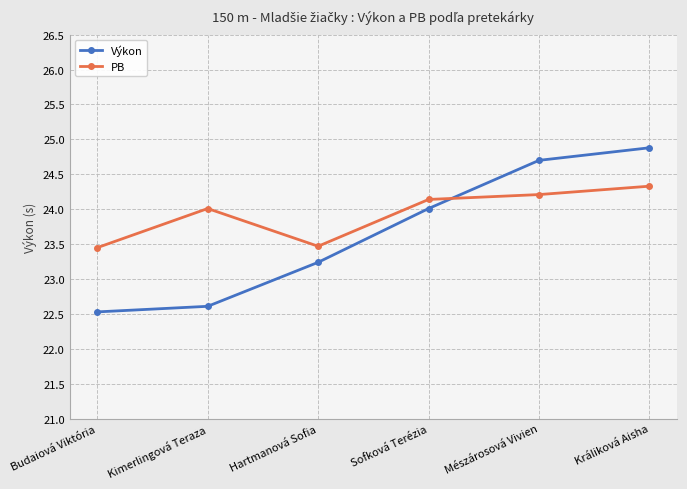

What is the approximate value of PB at Kimerlingová Teraza?

24.0